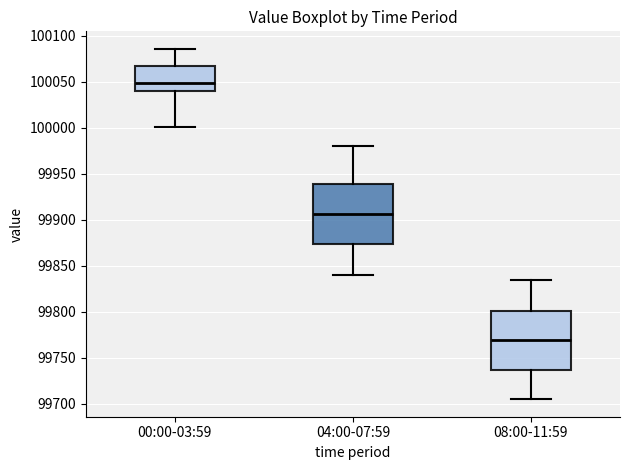

Which box has the lowest median line?

08:00-11:59